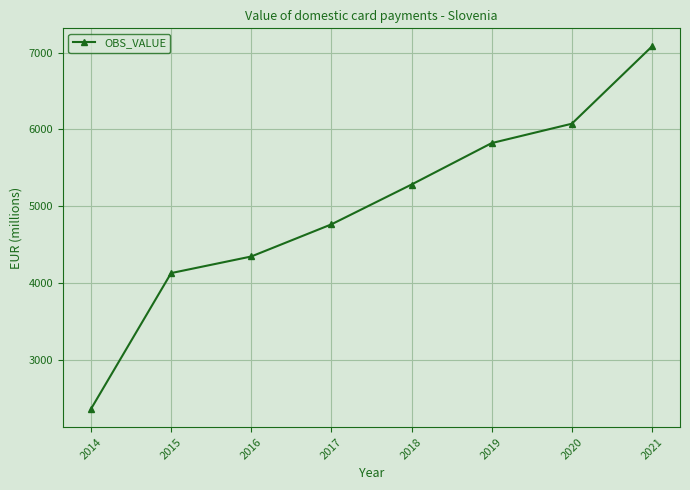

True or false: the data has more than 0 interior local peaks.

False